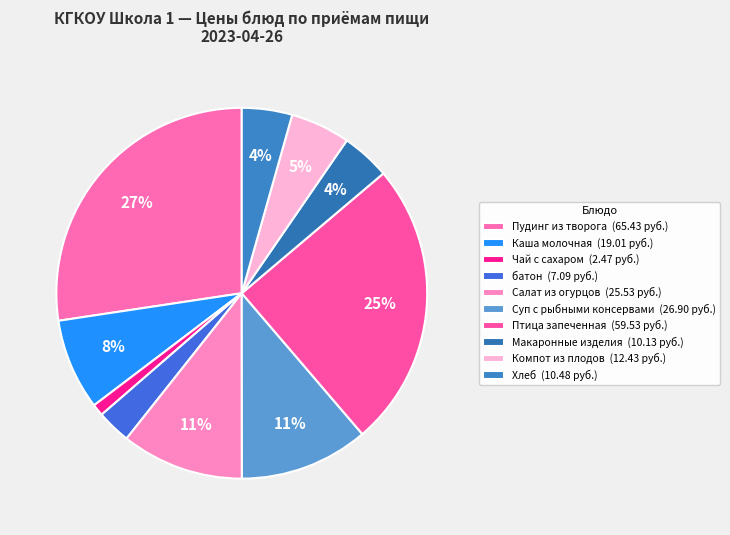

What is the change in value from Каша молочная to Птица запеченная?

+40.5